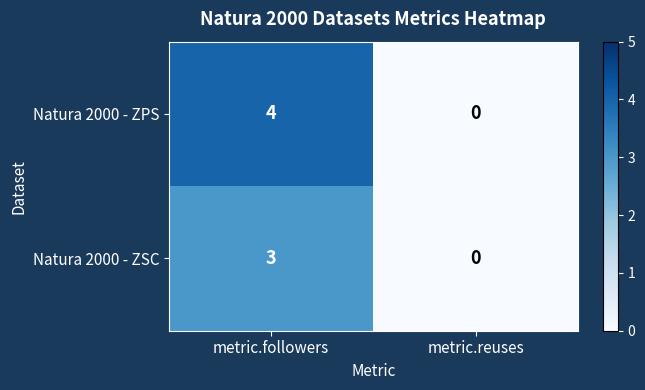

What is the difference between the Natura 2000 - ZPS values at metric.followers and metric.reuses?

4